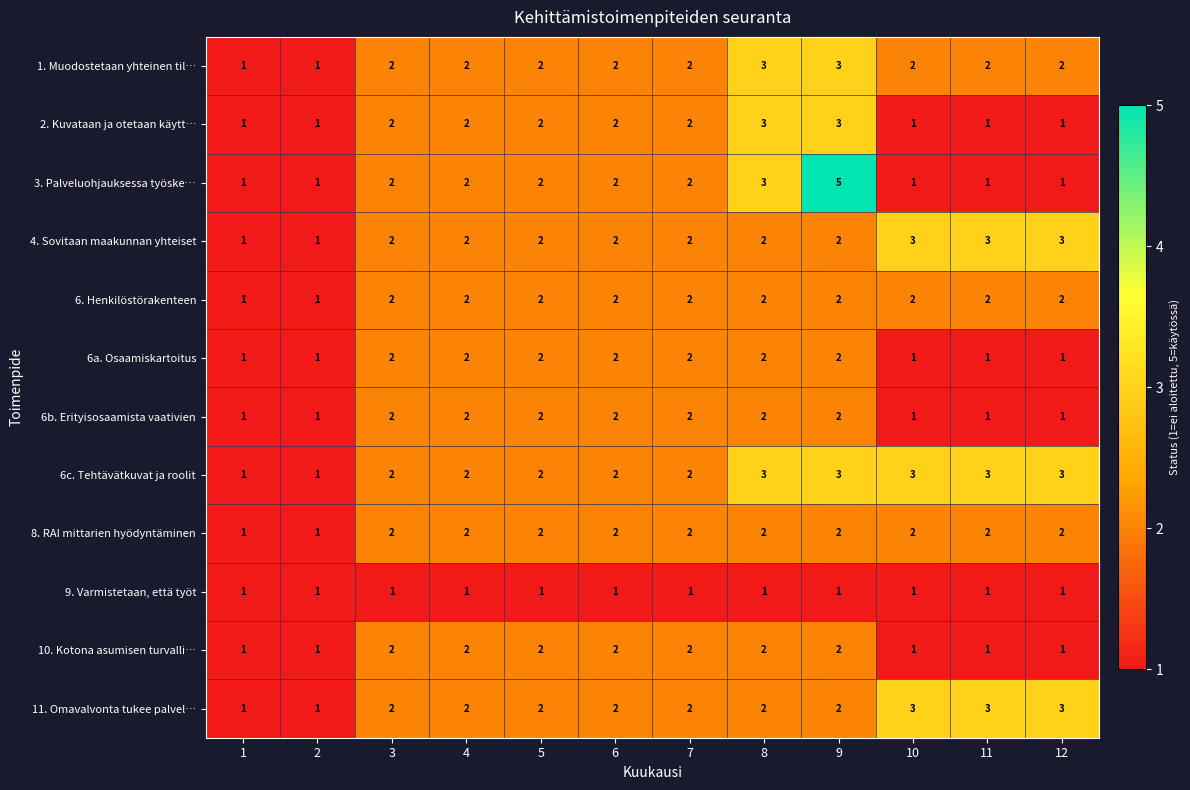

True or false: 11. Omavalvonta tukee palvel… has a value of 1 at 9.

False